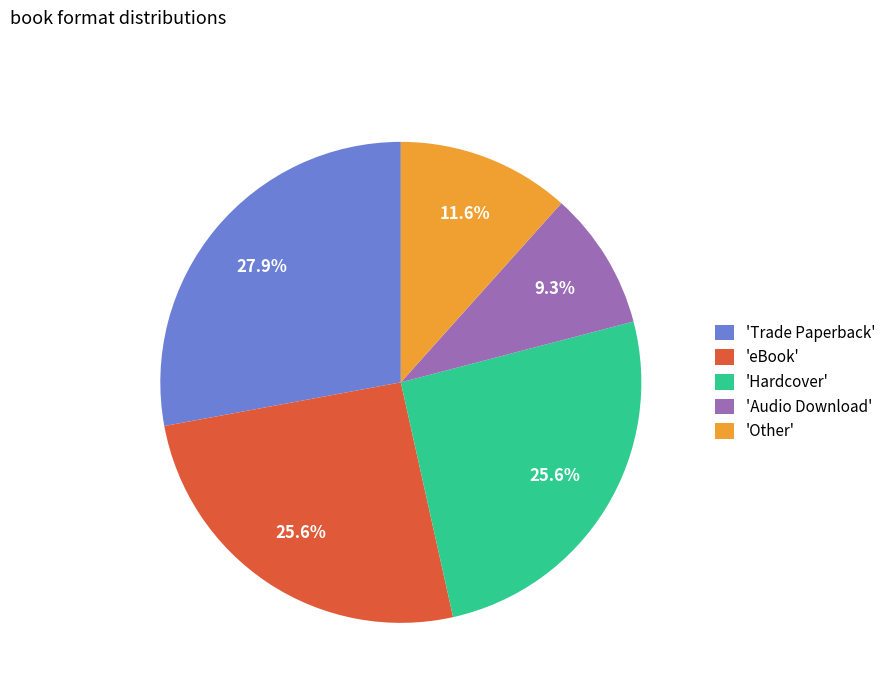

Is there any slice that represents more than half of the pie?

No